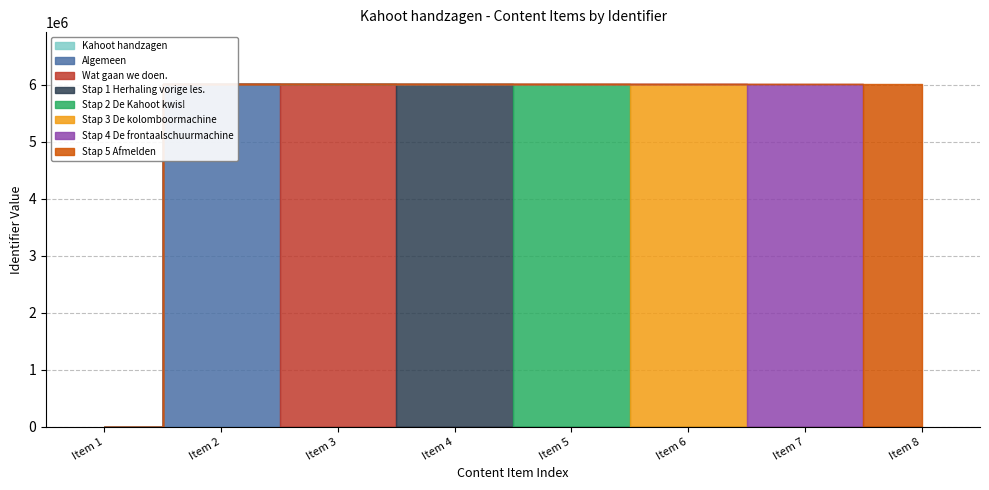

How many values are above zero?

7